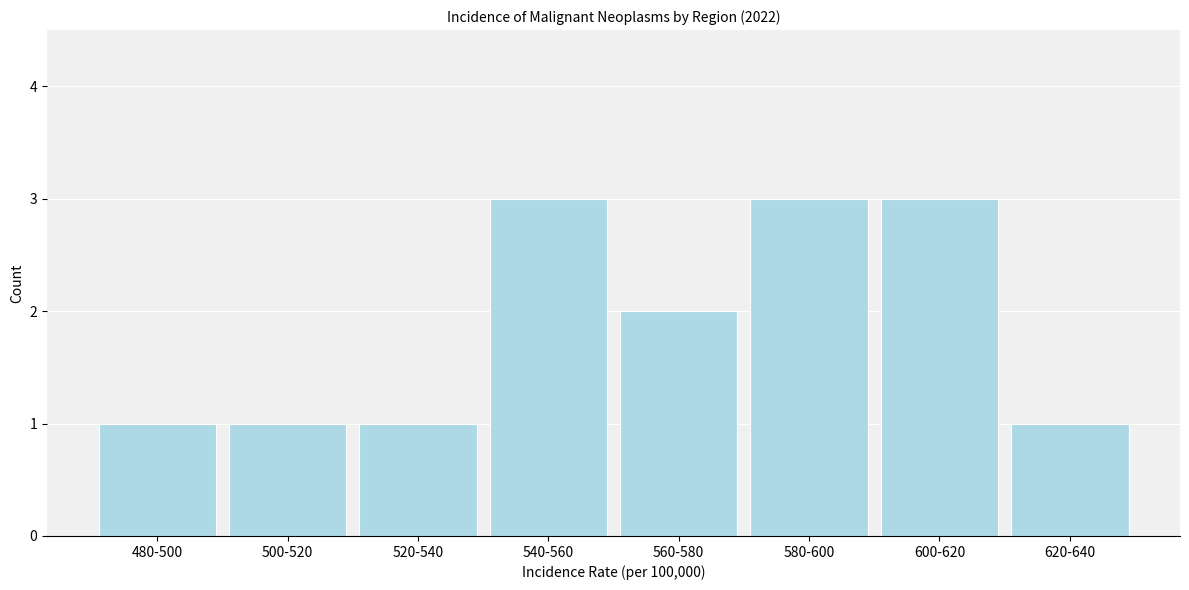

Reading left to right, what are all the values shown in this chart?

480-500=1	500-520=1	520-540=1	540-560=3	560-580=2	580-600=3	600-620=3	620-640=1